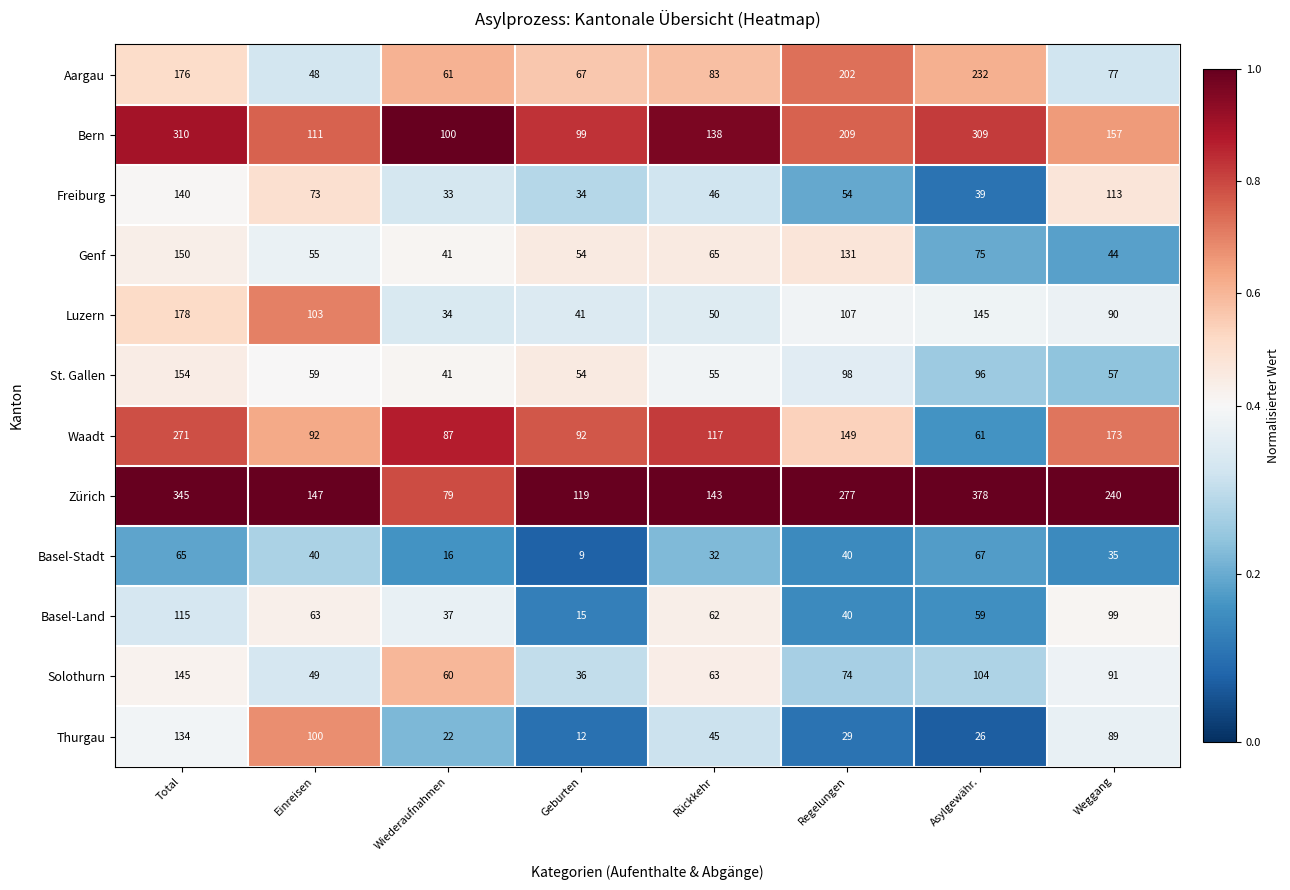

What is the minimum value shown in the chart?

9